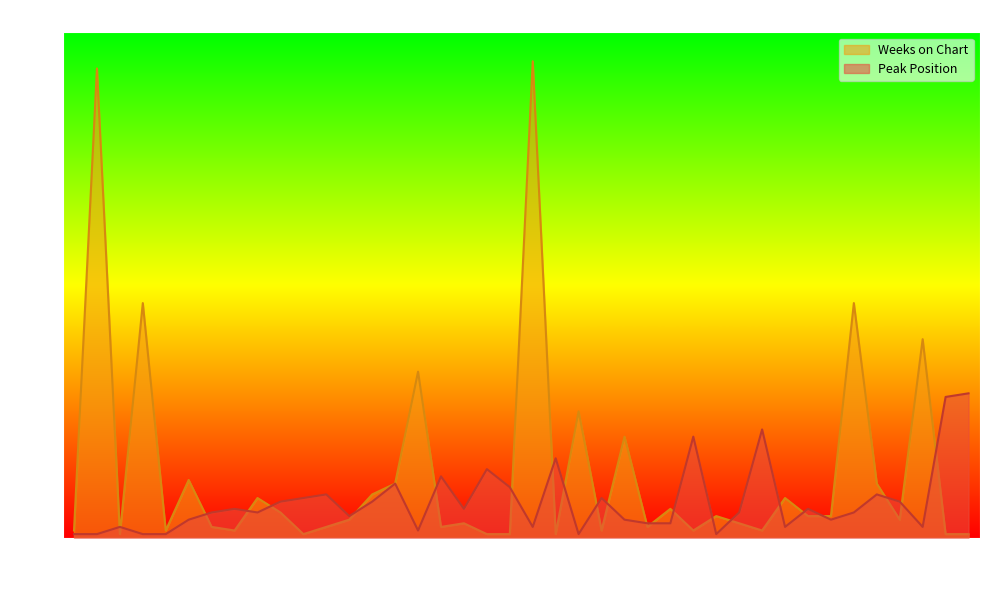

Reading left to right, what are all the values shown in this chart?

Peak Position: 1=1	2=1	3=3	4=1	5=1	6=5	7=7	8=8	9=7	10=10	11=11	12=12	13=6	14=10	15=15	16=2	17=17	18=8	19=19	20=14	21=3	22=22	23=1	24=11	25=5	26=4	27=4	28=28	29=1	30=7	31=30	32=3	33=8	34=5	35=7	36=12	37=10	38=3	39=39	40=40
Weeks on Chart: 1=2	2=130	3=1	4=65	5=2	6=16	7=3	8=2	9=11	10=7	11=1	12=3	13=5	14=12	15=15	16=46	17=3	18=4	19=1	20=1	21=132	22=1	23=35	24=2	25=28	26=3	27=8	28=2	29=6	30=4	31=2	32=11	33=6	34=6	35=65	36=15	37=5	38=55	39=1	40=1